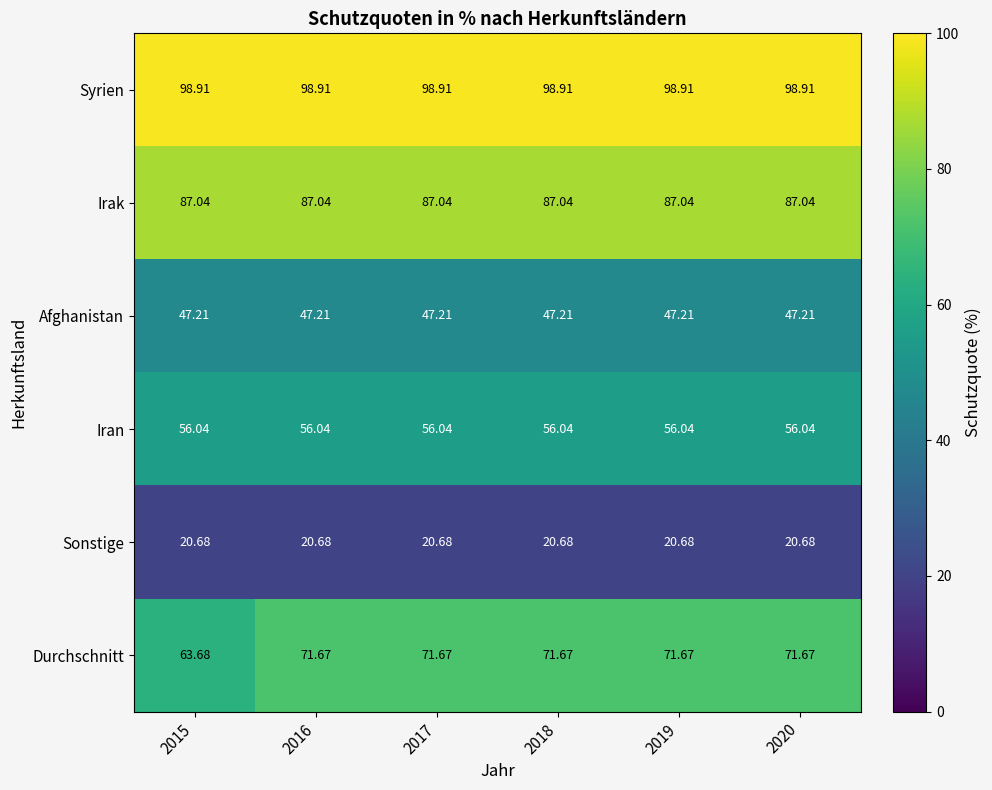

Is the value of Irak at 2020 greater than the value of Durchschnitt at 2019?

Yes